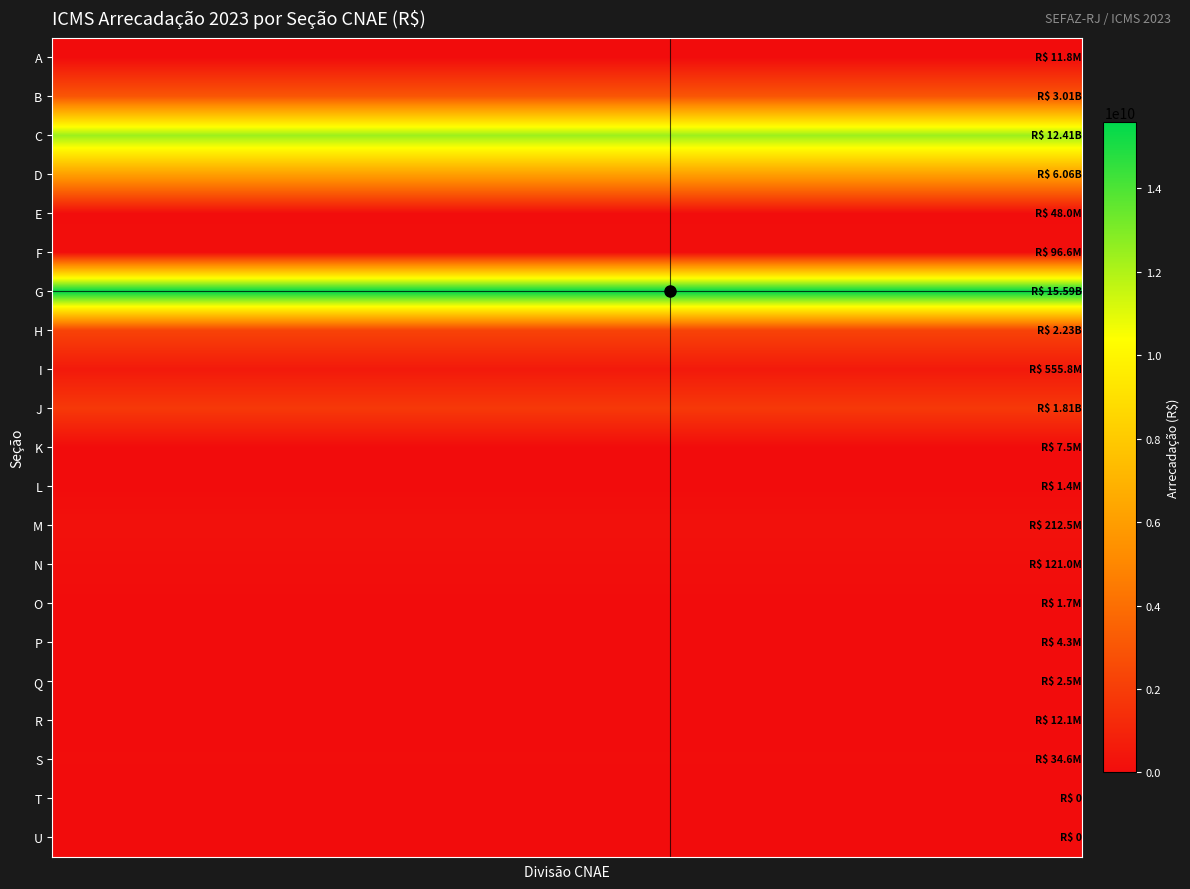

Reading left to right, transcribe all the data shown in this chart.

A: 11777250.2	11777250.2	11777250.2	11777250.2	11777250.2
B: 3011609413.3	3011609413.3	3011609413.3	3011609413.3	3011609413.3
C: 12411893674.8	12411893674.8	12411893674.8	12411893674.8	12411893674.8
D: 6057195482.6	6057195482.6	6057195482.6	6057195482.6	6057195482.6
E: 47955526.8	47955526.8	47955526.8	47955526.8	47955526.8
F: 96583993.5	96583993.5	96583993.5	96583993.5	96583993.5
G: 15585923641.7	15585923641.7	15585923641.7	15585923641.7	15585923641.7
H: 2232107652.2	2232107652.2	2232107652.2	2232107652.2	2232107652.2
I: 555795320.5	555795320.5	555795320.5	555795320.5	555795320.5
J: 1814965037.3	1814965037.3	1814965037.3	1814965037.3	1814965037.3
K: 7467102.2	7467102.2	7467102.2	7467102.2	7467102.2
L: 1377861.6	1377861.6	1377861.6	1377861.6	1377861.6
M: 212524947.9	212524947.9	212524947.9	212524947.9	212524947.9
N: 121006086.8	121006086.8	121006086.8	121006086.8	121006086.8
O: 1664534.9	1664534.9	1664534.9	1664534.9	1664534.9
P: 4342067.9	4342067.9	4342067.9	4342067.9	4342067.9
Q: 2533433.5	2533433.5	2533433.5	2533433.5	2533433.5
R: 12114429.7	12114429.7	12114429.7	12114429.7	12114429.7
S: 34608386.1	34608386.1	34608386.1	34608386.1	34608386.1
T: 0.0	0.0	0.0	0.0	0.0
U: 0.0	0.0	0.0	0.0	0.0